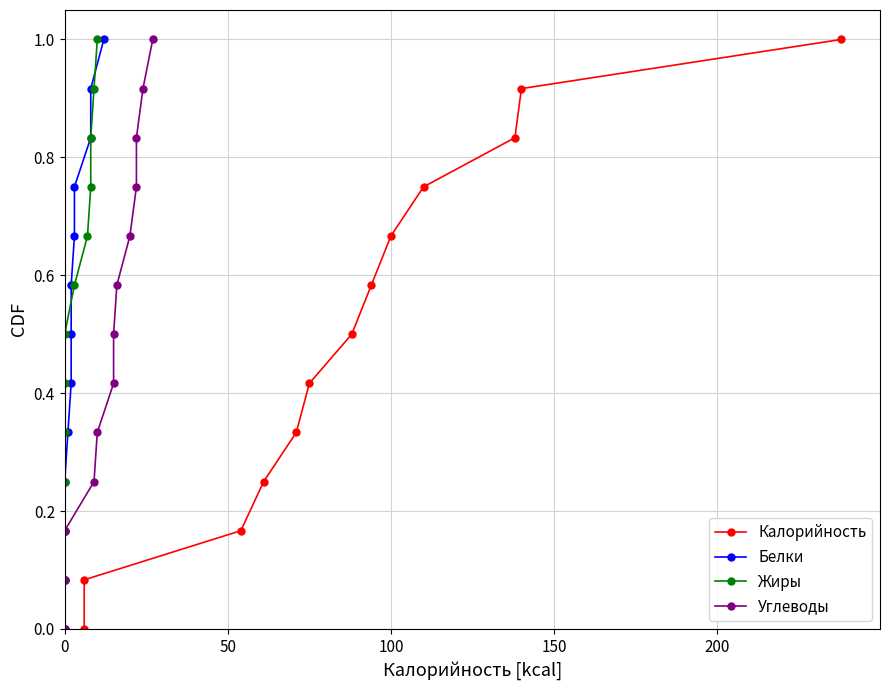

True or false: Жиры and Калорийность cross at least once.

False